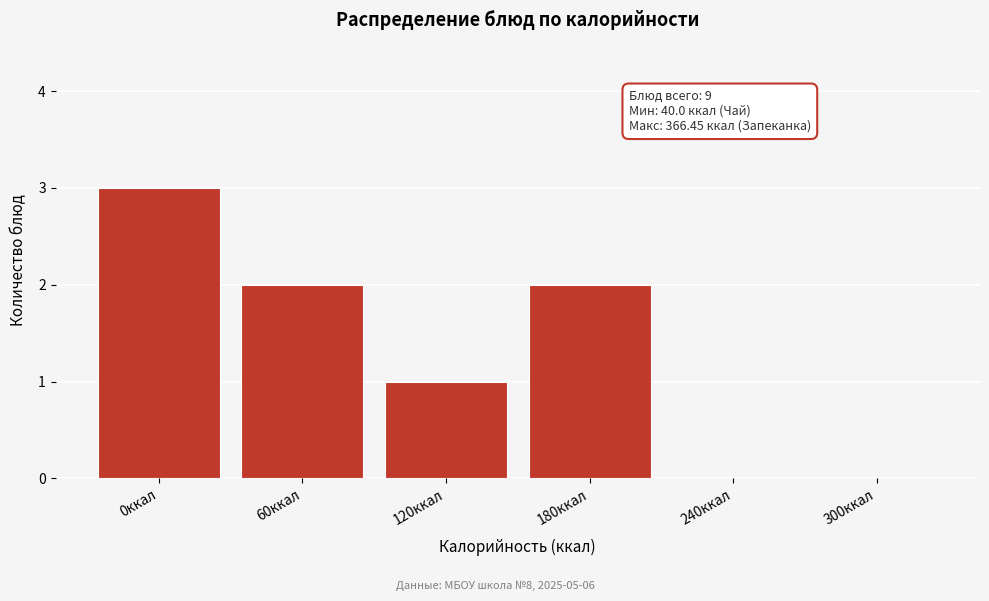

Reading left to right, list all the values displayed in this chart.

0ккал=3	60ккал=2	120ккал=1	180ккал=2	240ккал=0	300ккал=0